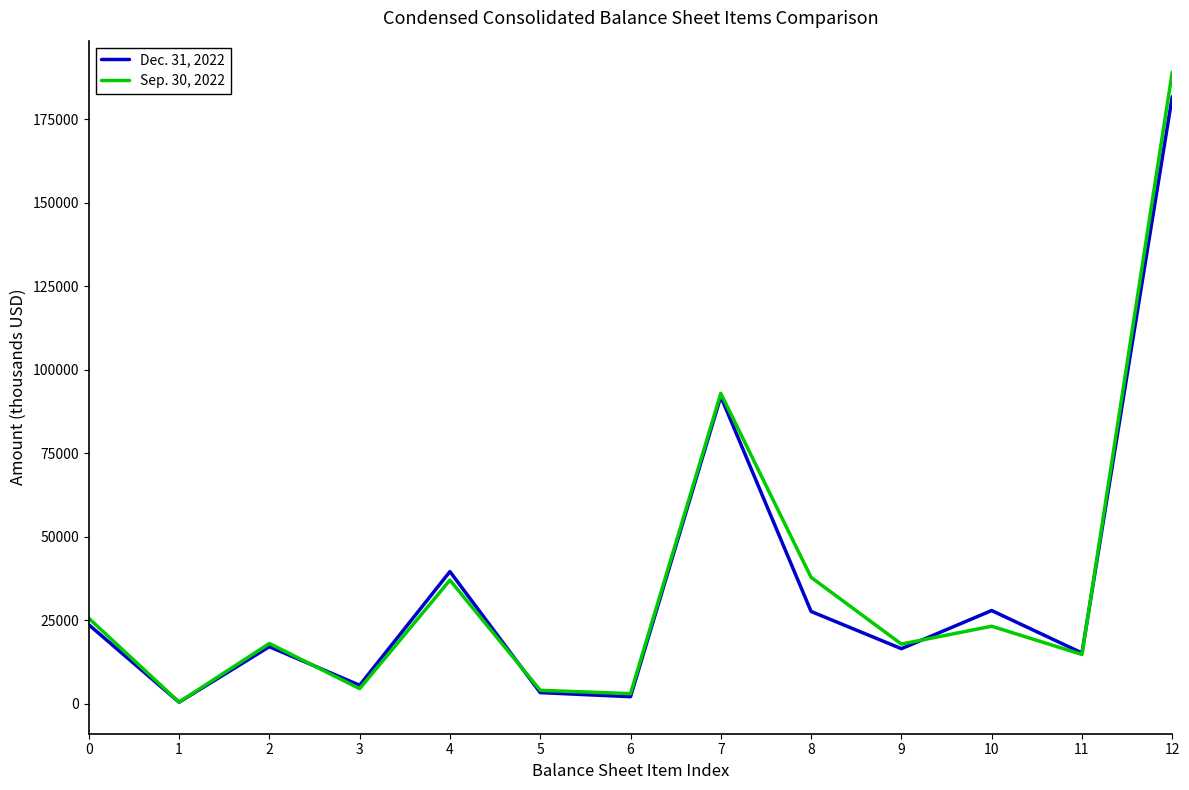

Is it true that Dec. 31, 2022 equals 27660 at 8?

True